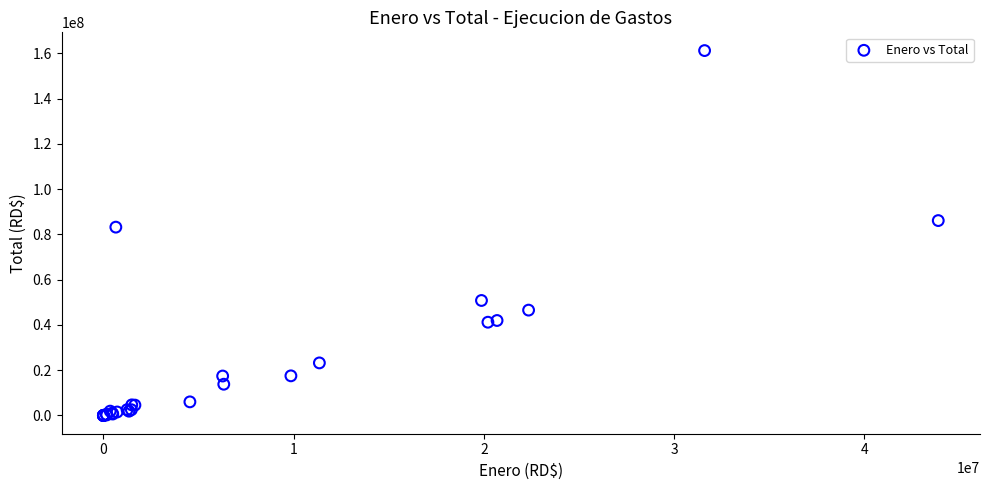

What Y value in the scatter plot is closest to 80594852?

83194567.3